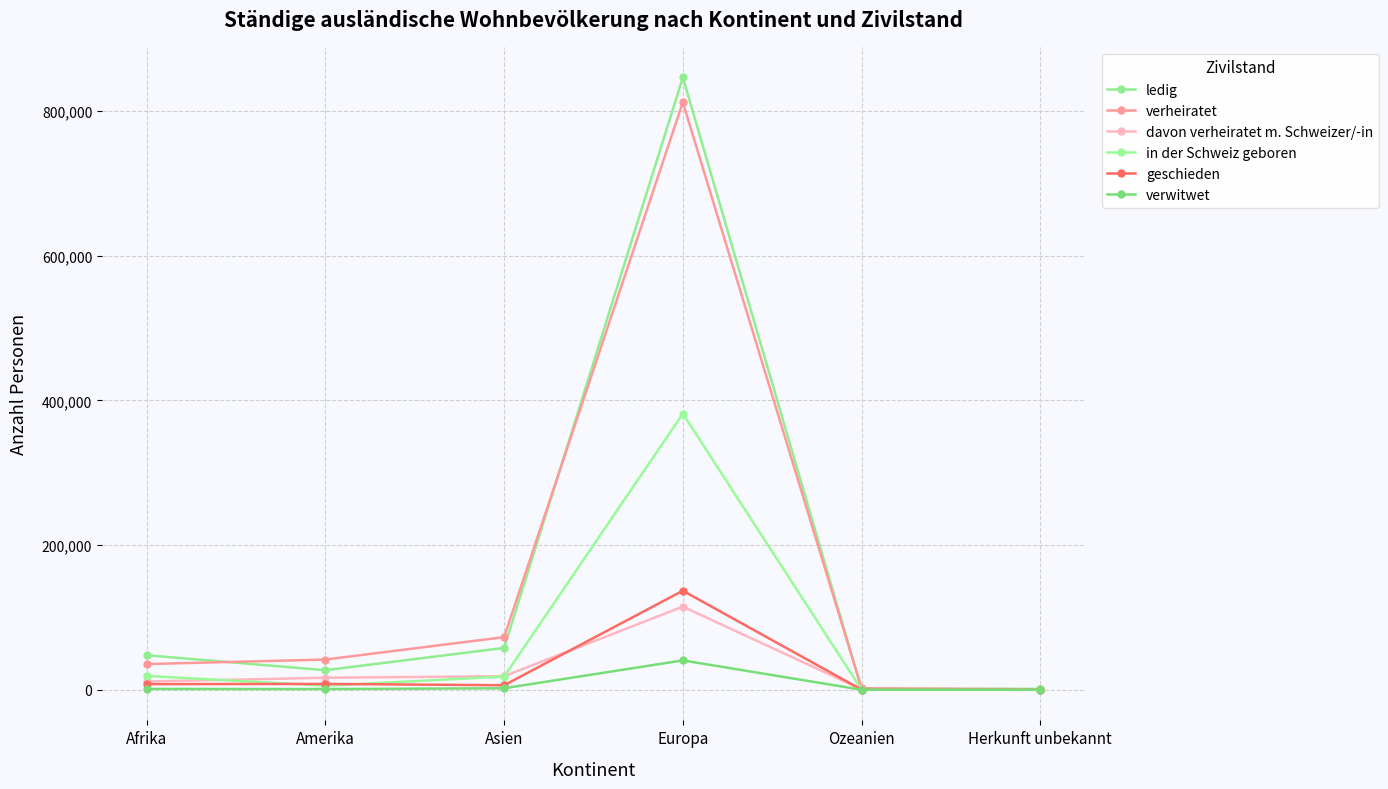

How many series are shown in this chart?

6